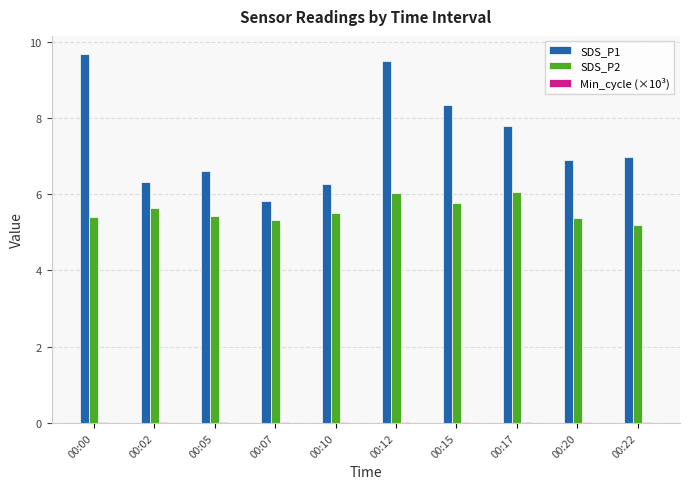

How many groups of bars are there?

10